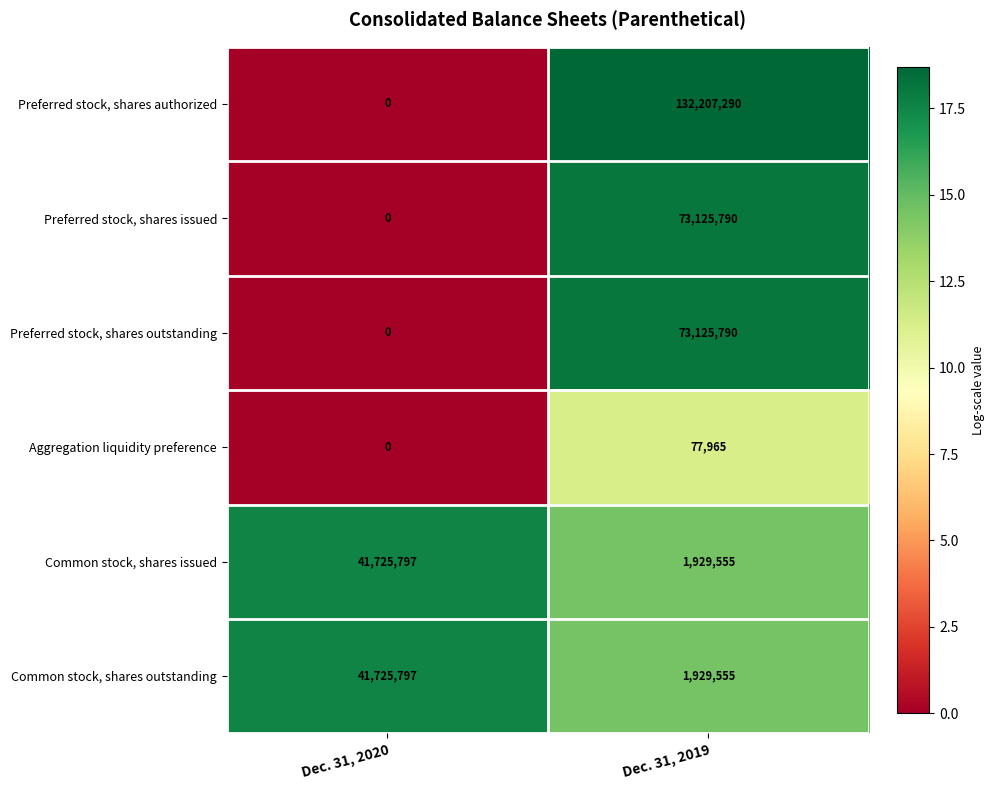

True or false: Aggregation liquidity preference has a value of 109339 at Dec. 31, 2019.

False